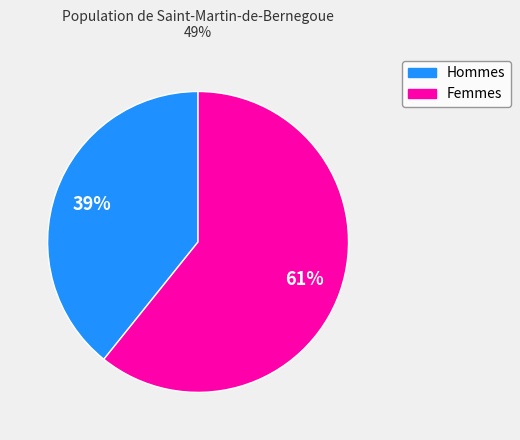

To the nearest percent, what is the average slice percentage?

50%